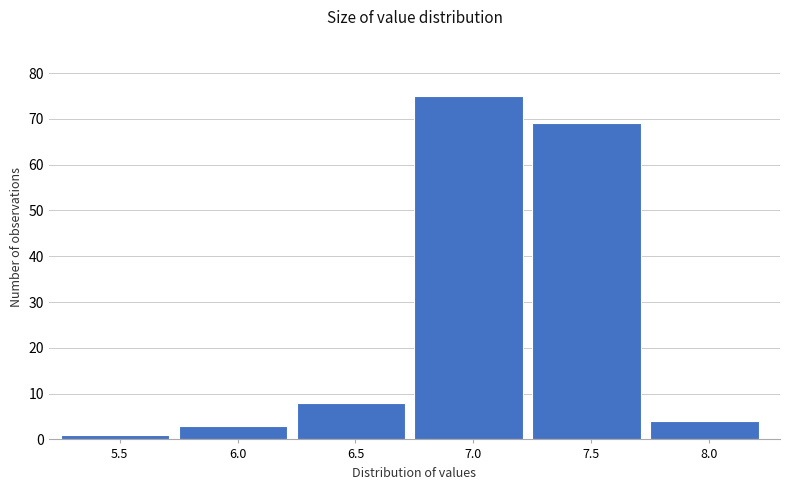

Reading left to right, list all the values displayed in this chart.

1	3	8	75	69	4